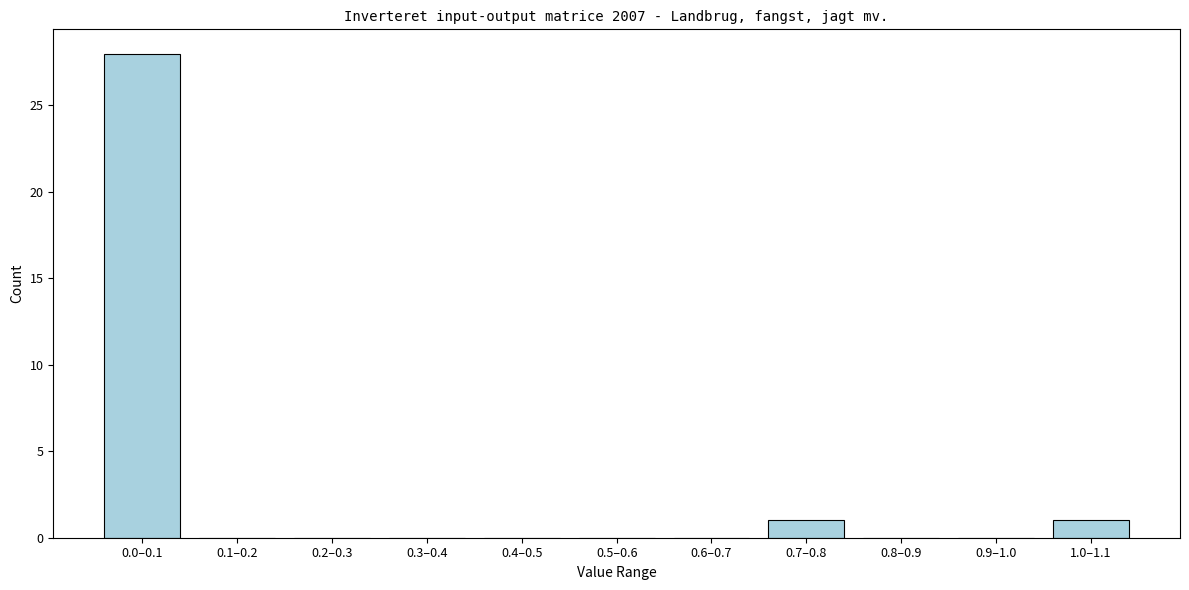

Reading left to right, extract all data points from this chart.

0.0–0.1=28	0.1–0.2=0	0.2–0.3=0	0.3–0.4=0	0.4–0.5=0	0.5–0.6=0	0.6–0.7=0	0.7–0.8=1	0.8–0.9=0	0.9–1.0=0	1.0–1.1=1